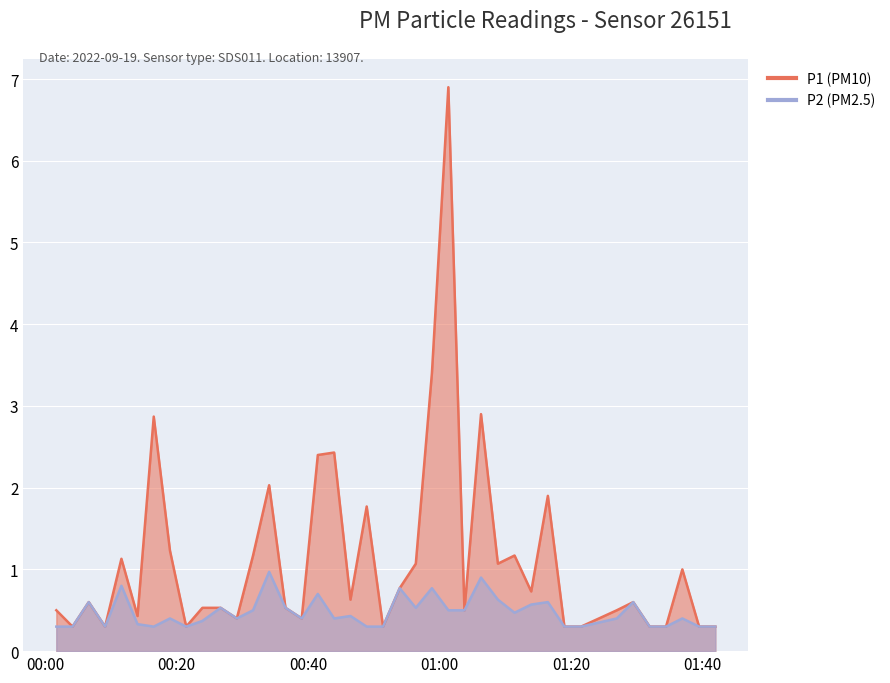

What is the average value of the P1 series?

1.1